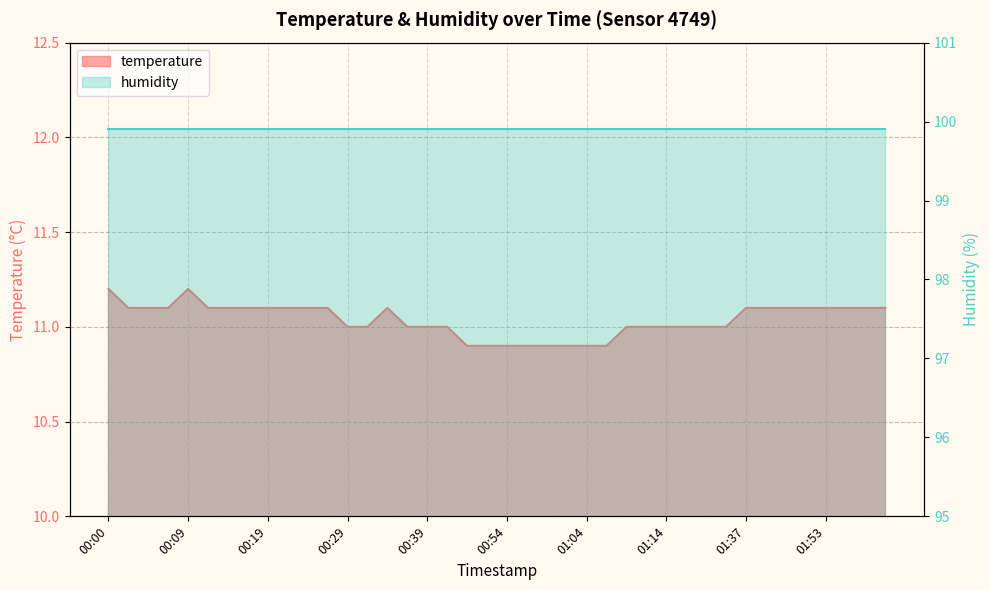

Which label corresponds to the largest value in the chart?

00:00